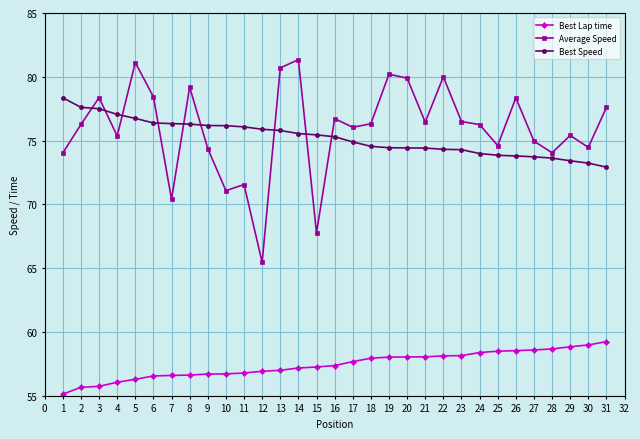

What is the spread (max minus min) of values at 13?

23.7